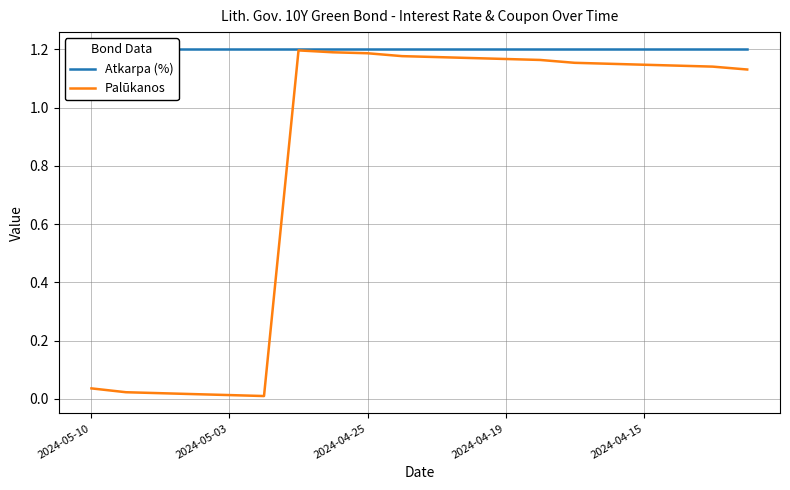

What is the average value of the Atkarpa (%) series?

1.2